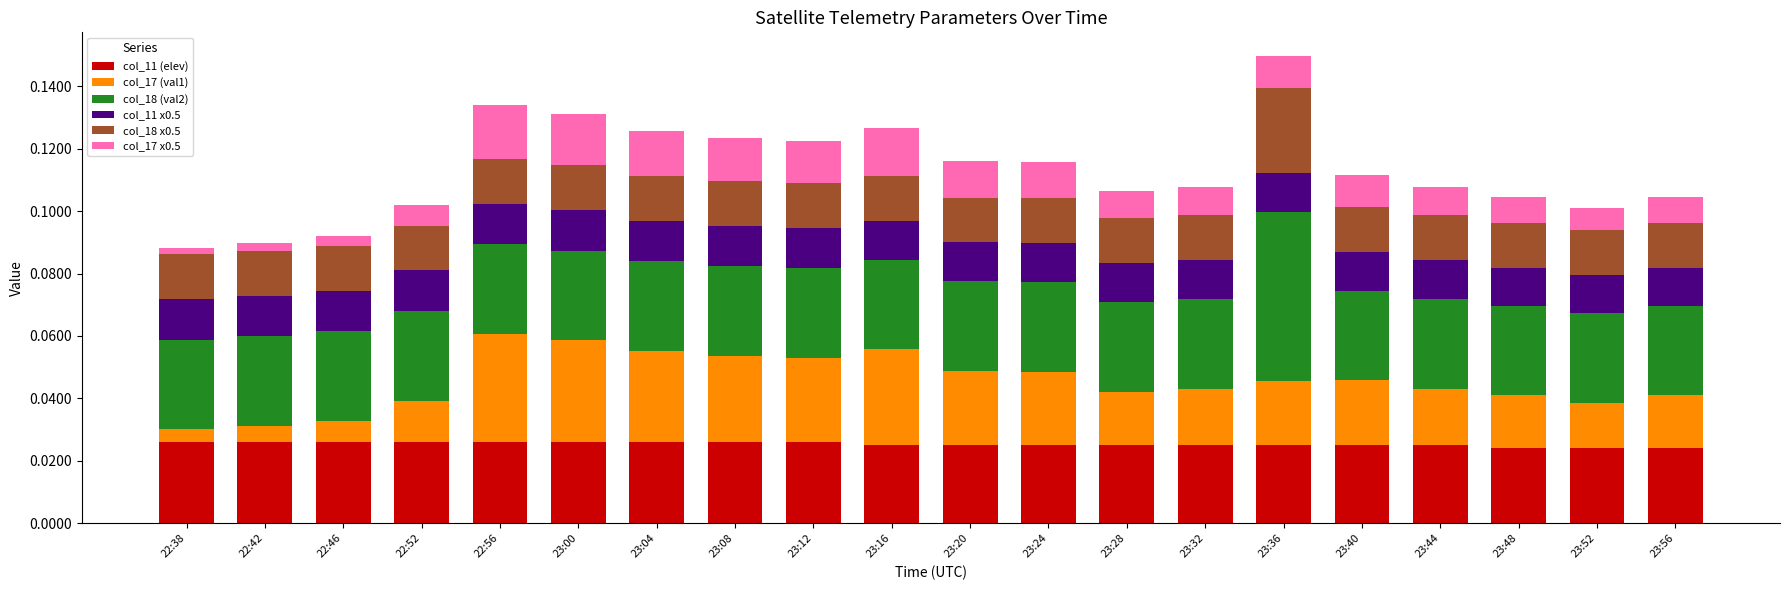

Count the number of categories in the chart.

20